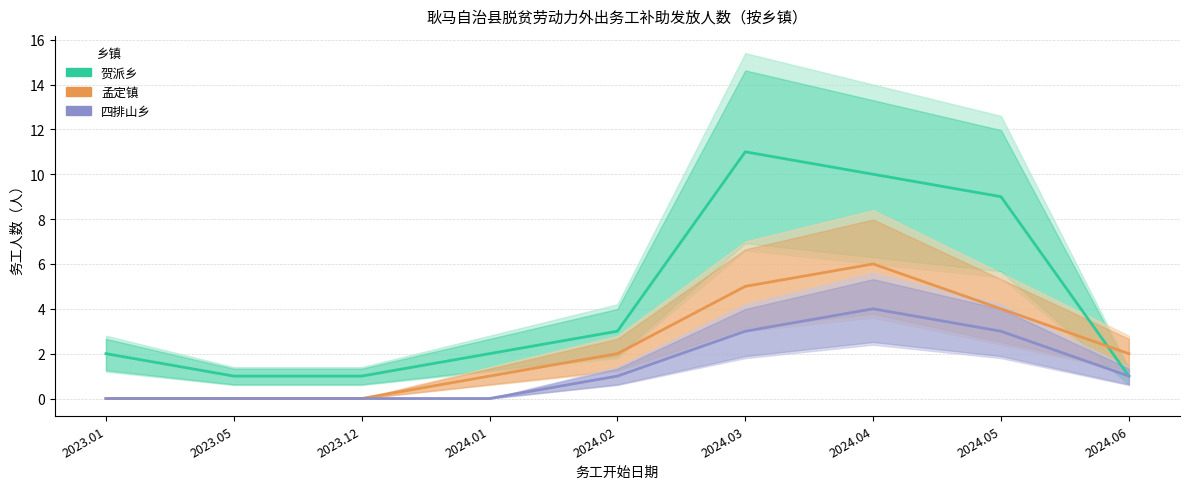

What is the sum of all 四排山乡 values?

12